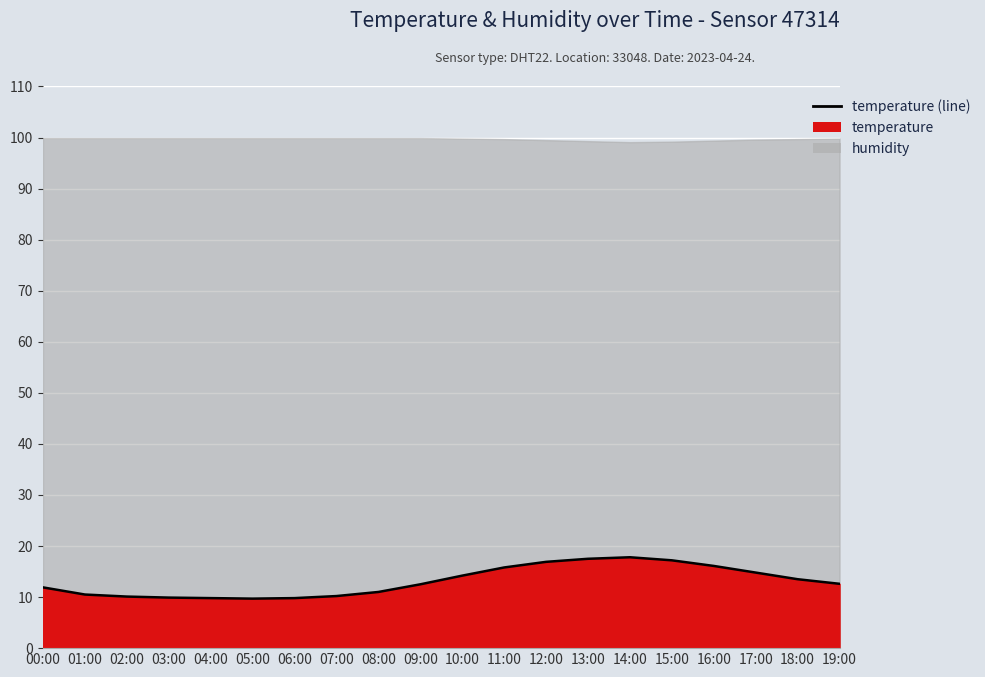

True or false: there are more than 0 points higher than both neighbors.

True